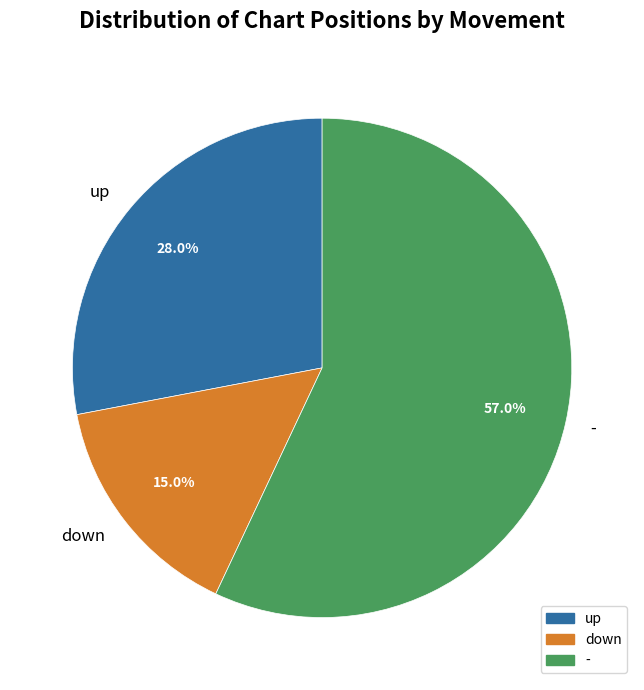

What percentage do down and up together represent?

43.0%